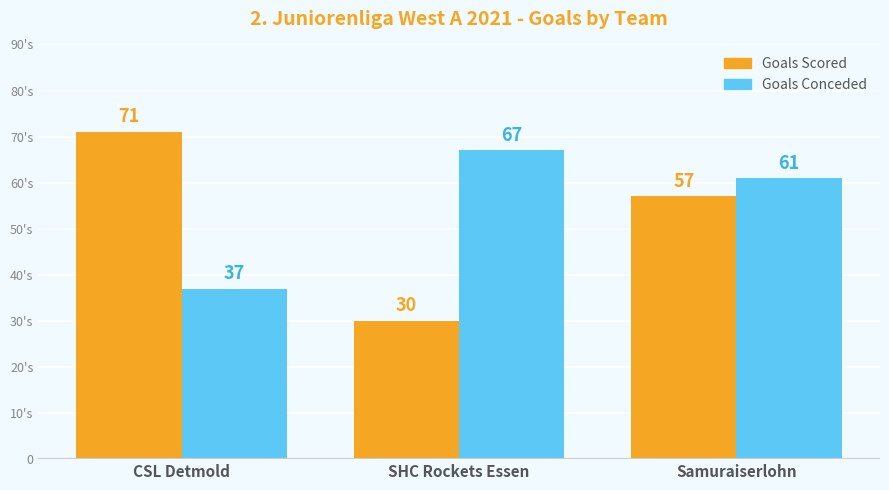

Which series has the largest range (max minus min)?

Goals Scored